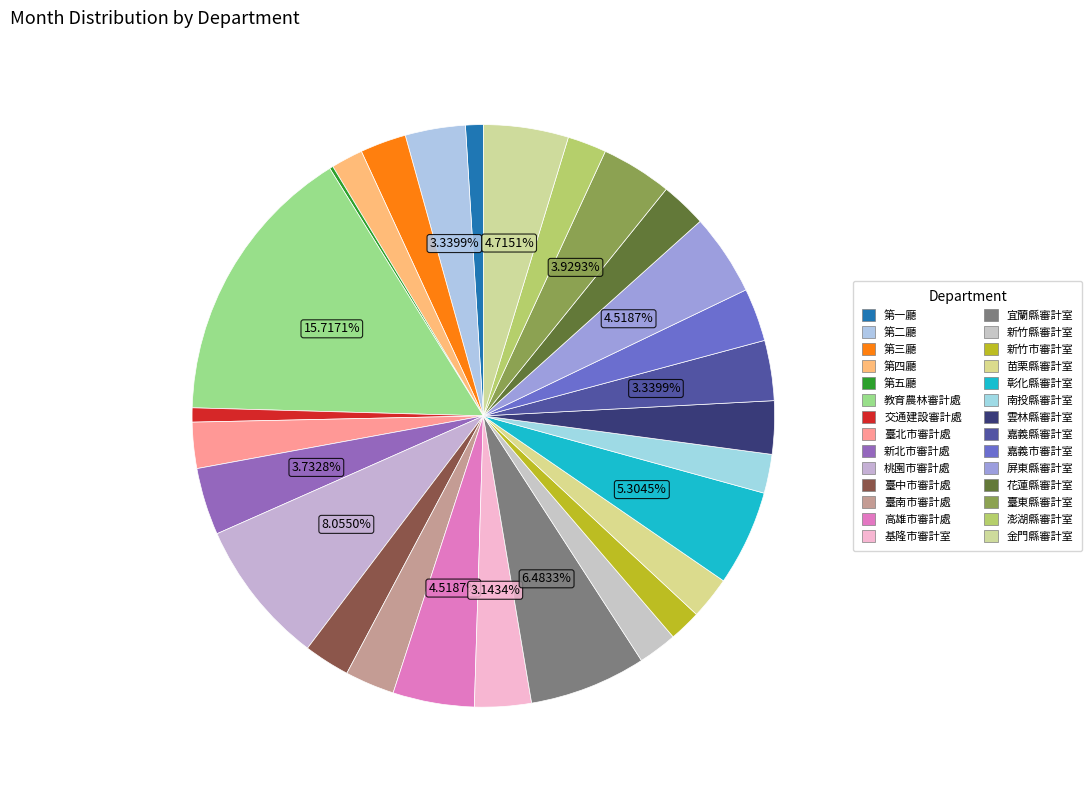

What percentage do 新北市審計處 and 新竹市審計室 together represent?

5.5%